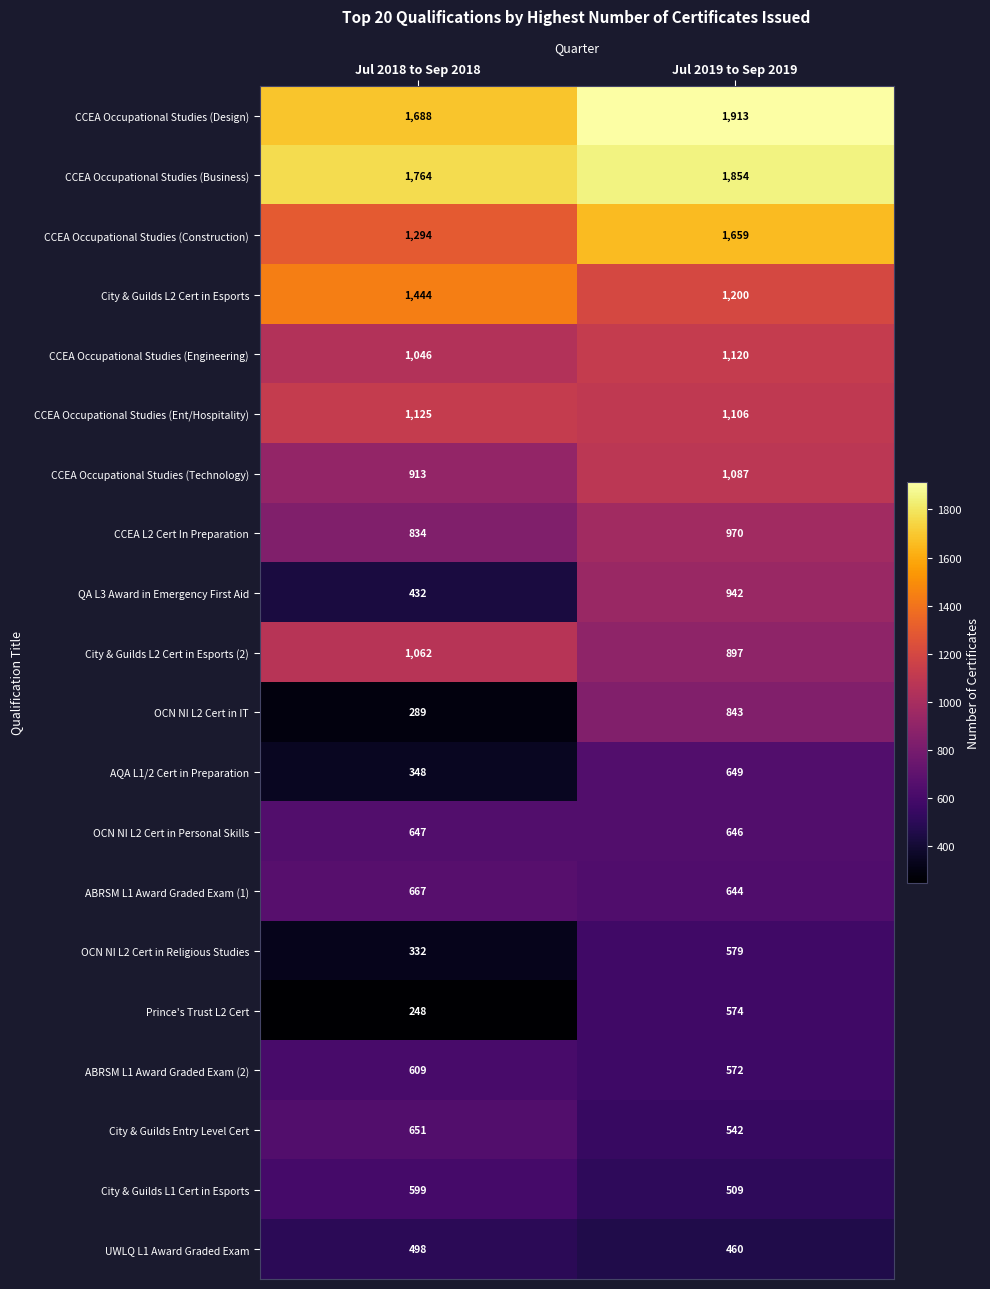

At Jul 2019 to Sep 2019, list the series in order from smallest to largest.

UWLQ L1 Award Graded Exam, City & Guilds L1 Cert in Esports, City & Guilds Entry Level Cert, ABRSM L1 Award Graded Exam (2), Prince's Trust L2 Cert, OCN NI L2 Cert in Religious Studies, ABRSM L1 Award Graded Exam (1), OCN NI L2 Cert in Personal Skills, AQA L1/2 Cert in Preparation, OCN NI L2 Cert in IT, City & Guilds L2 Cert in Esports (2), QA L3 Award in Emergency First Aid, CCEA L2 Cert In Preparation, CCEA Occupational Studies (Technology), CCEA Occupational Studies (Ent/Hospitality), CCEA Occupational Studies (Engineering), City & Guilds L2 Cert in Esports, CCEA Occupational Studies (Construction), CCEA Occupational Studies (Business), CCEA Occupational Studies (Design)